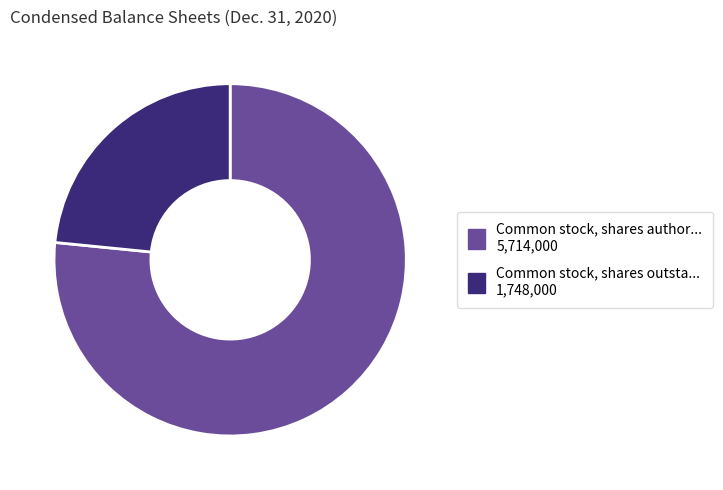

What is the smallest slice in the pie chart?

Common stock, shares outstanding